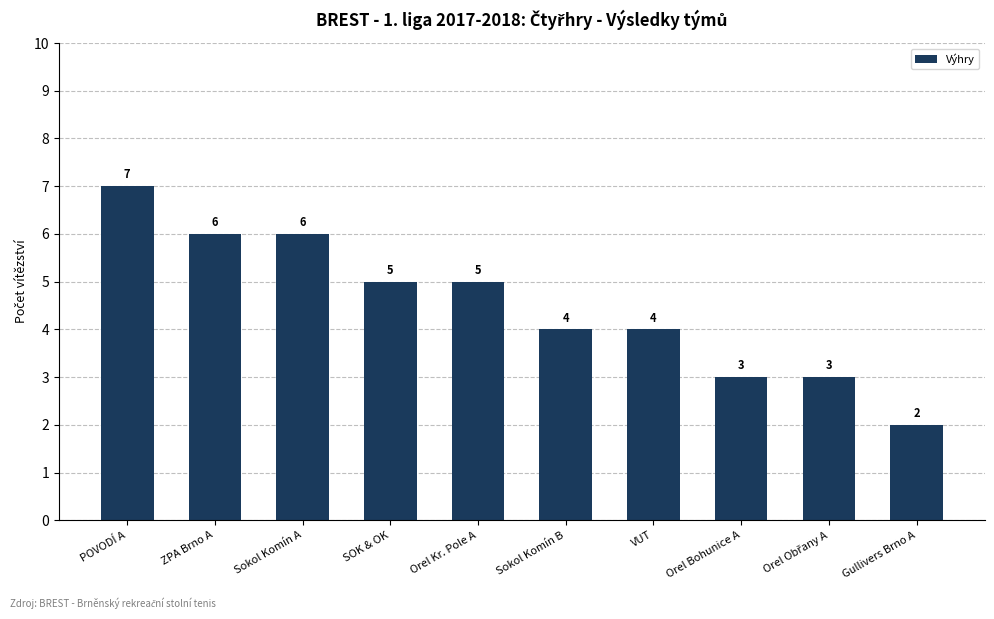

What is the label of the 7th bar from the right?

SOK & OK